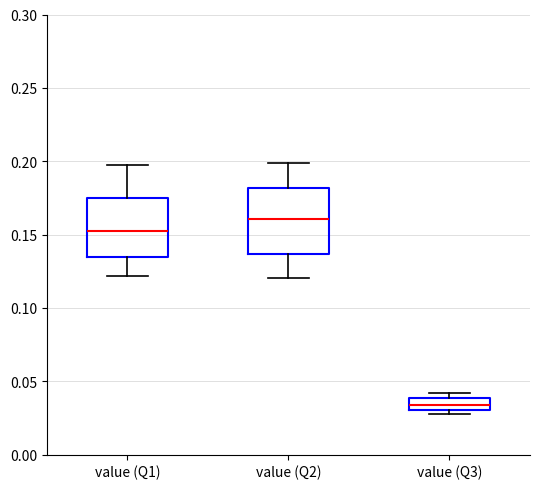

Reading left to right, transcribe this box plot: for each box, give where its median line is, the range the box spans, and where its two whiskers end, as read against the y-axis. The values are not printed on the chart, so give them approximately, as read against the axis.

value (Q1): median 0.150, box 0.135 to 0.175, whiskers 0.120 to 0.200
value (Q2): median 0.160, box 0.135 to 0.180, whiskers 0.120 to 0.200
value (Q3): median 0.035, box 0.030 to 0.040, whiskers 0.025 to 0.040 (just above the box's upper edge)